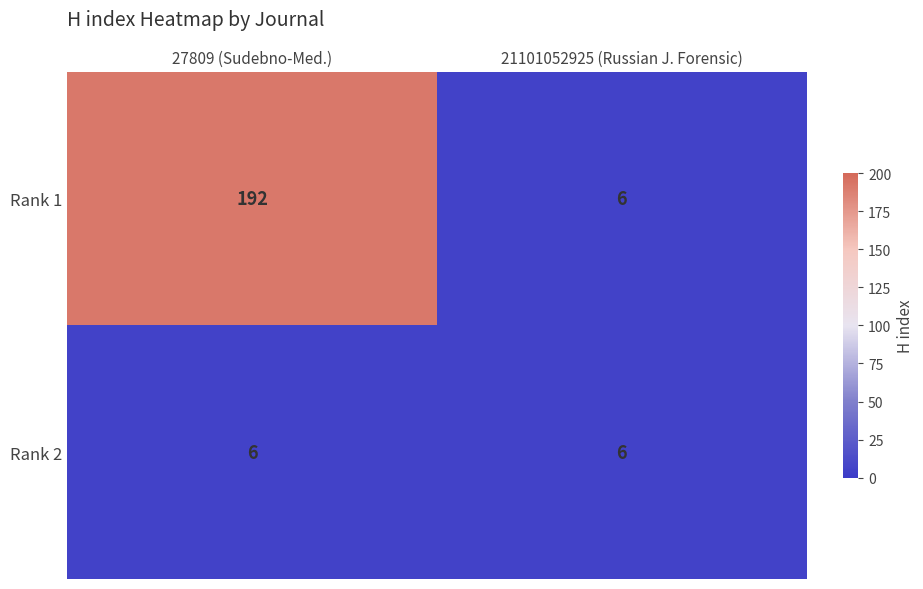

List the series in order of their peak value, highest first.

Rank 1, Rank 2